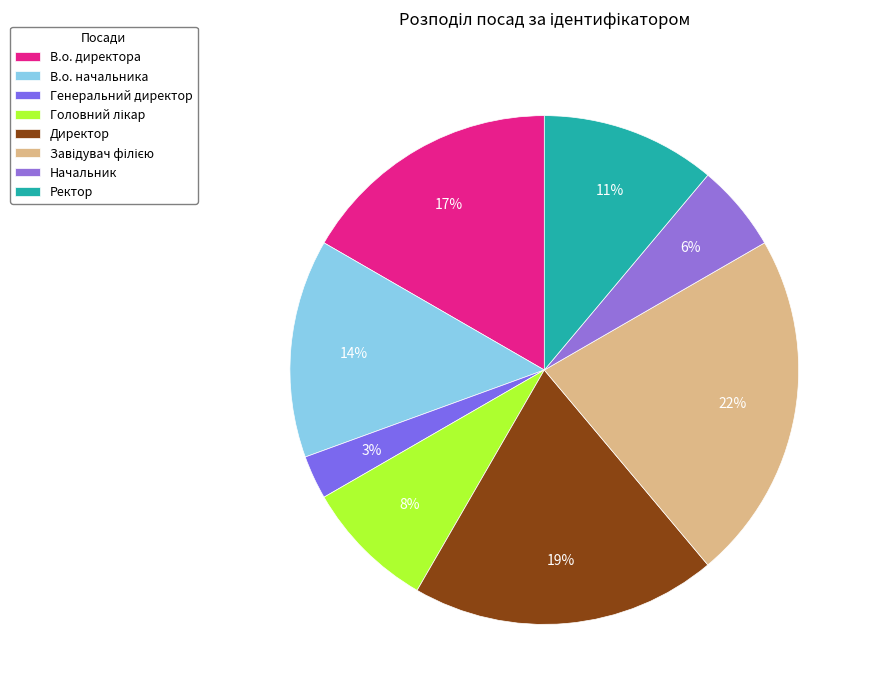

To the nearest percent, what is the combined percentage of В.о. начальника and Директор?

33%